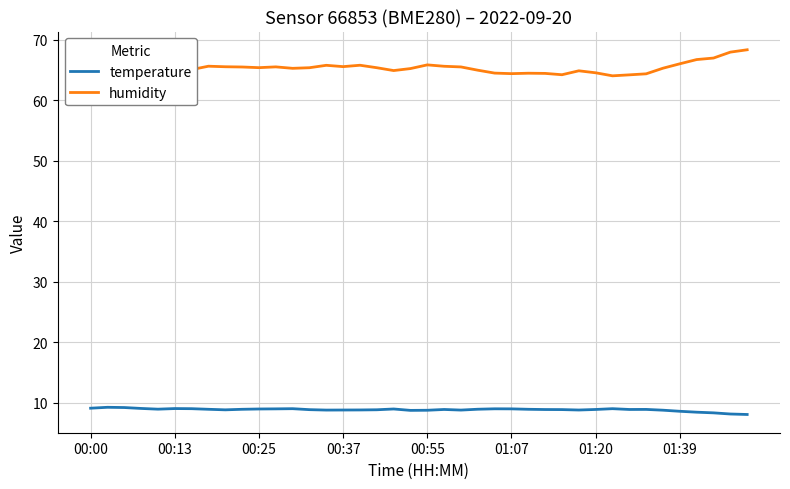

Is this an area chart (filled region under the line)?

No